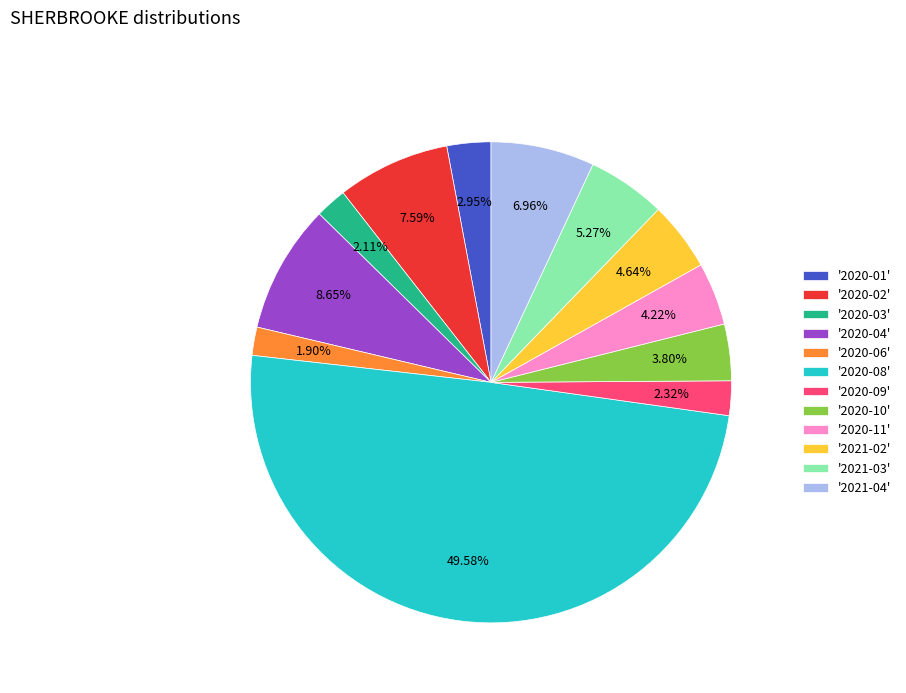

What is the ratio of the value at '2020-06' to the value at '2020-10'?

0.5